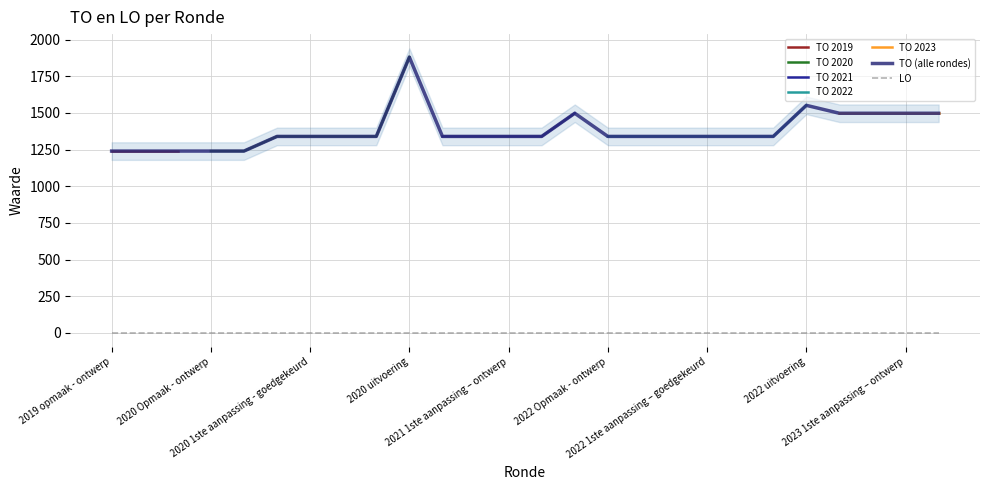

What is the label of the 10th point from the left?

2020 uitvoering